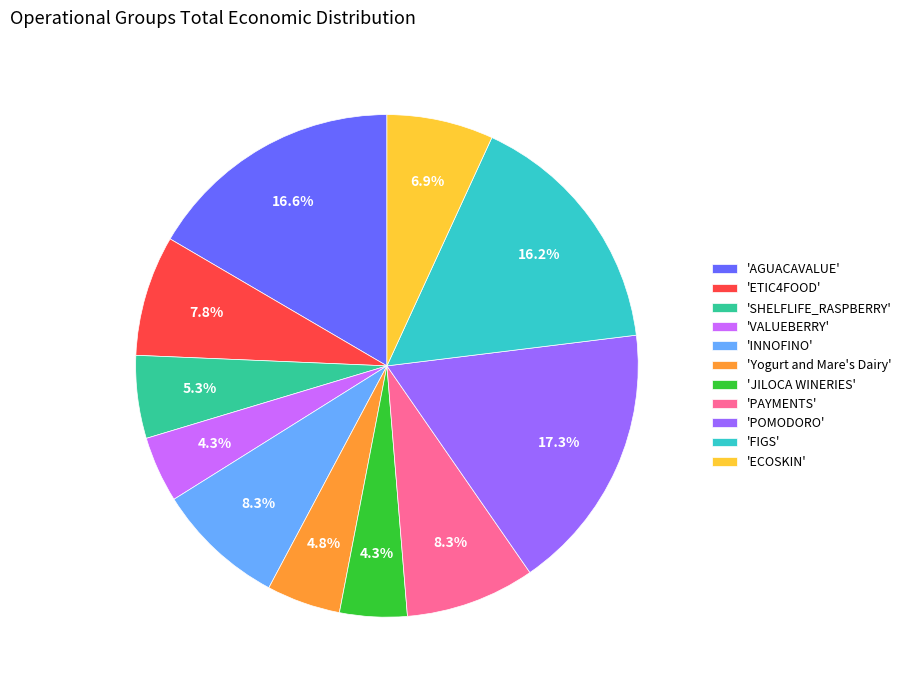

Is there any slice that represents more than half of the pie?

No